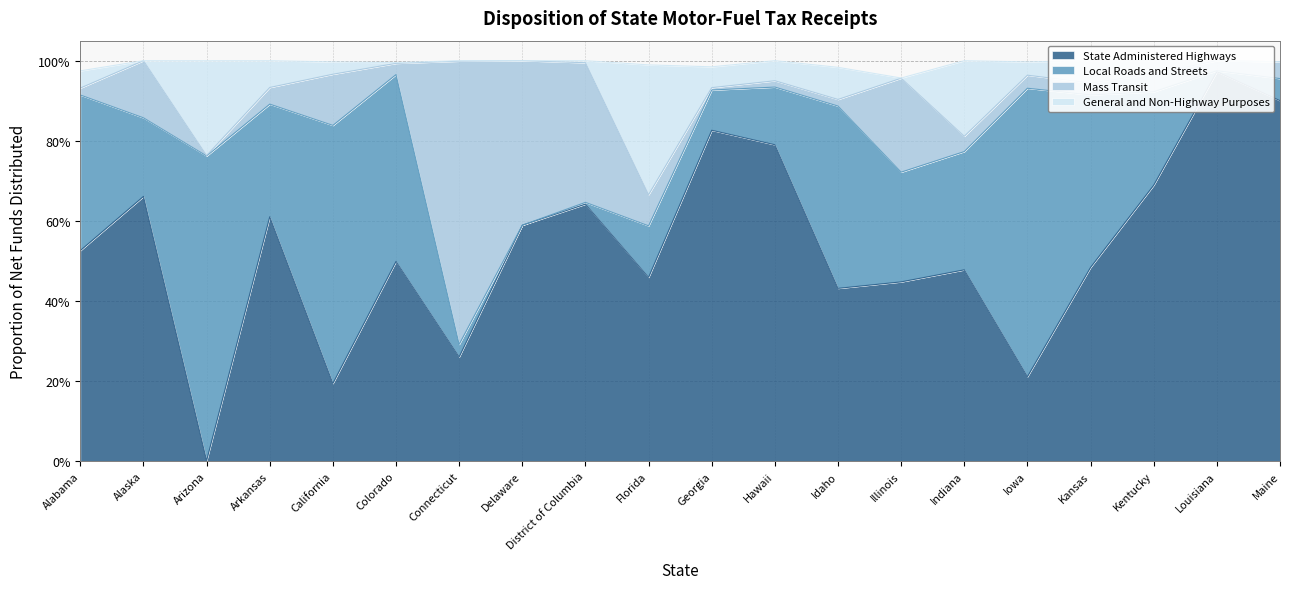

What is the sum of the General and Non-Highway Purposes values at Hawaii and Maine?

1.9